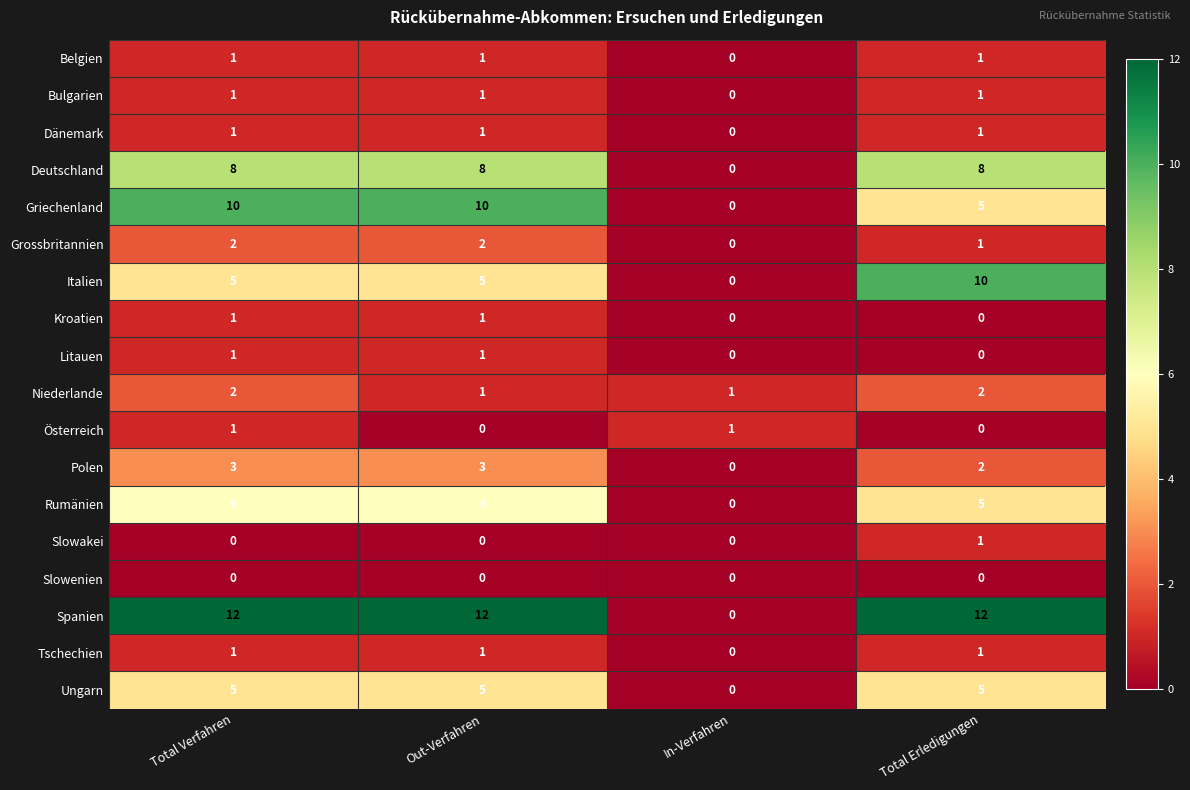

What is the average value of the Spanien series?

9